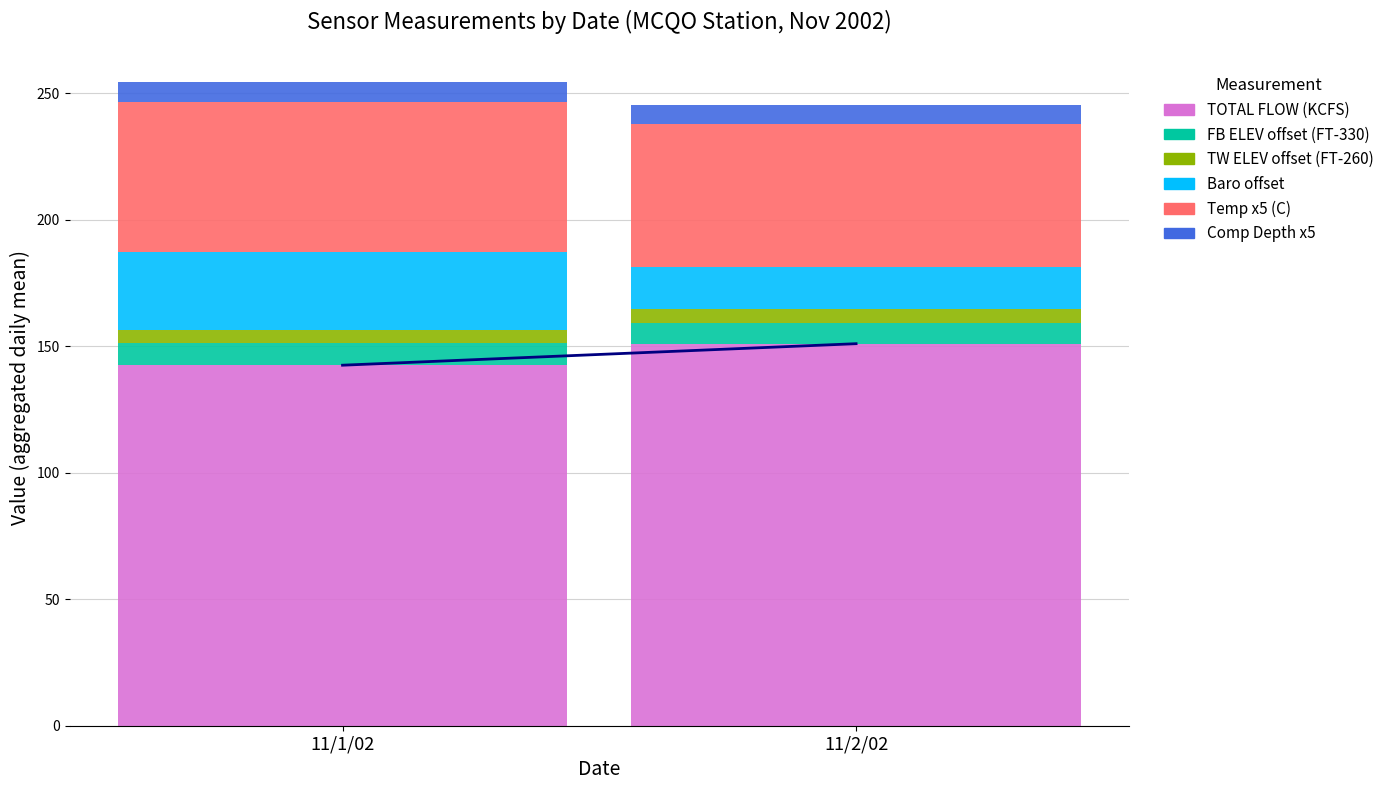

What is the total value across all series at 11/1/02?

254.3